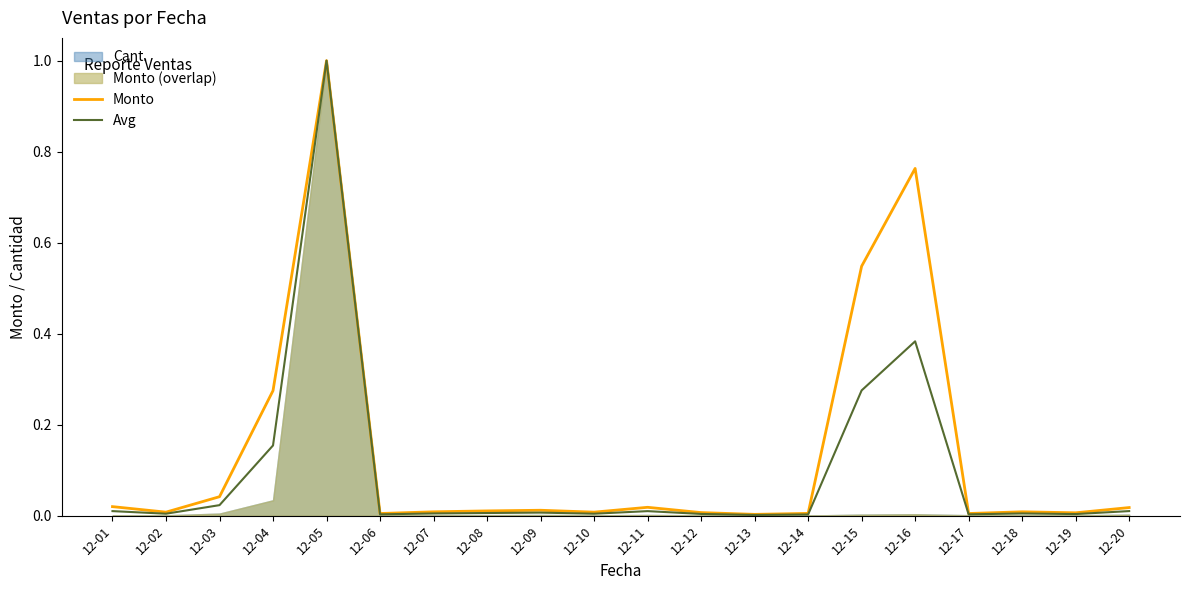

What is the maximum value for Monto?

1.0